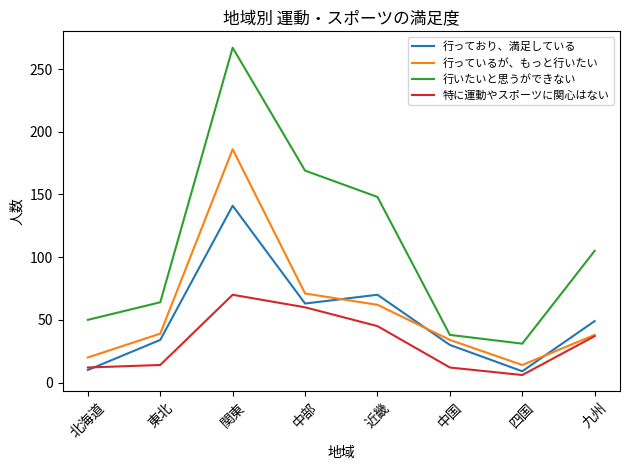

What value does the 行いたいと思うができない series have at 東北, to the nearest 50?

50